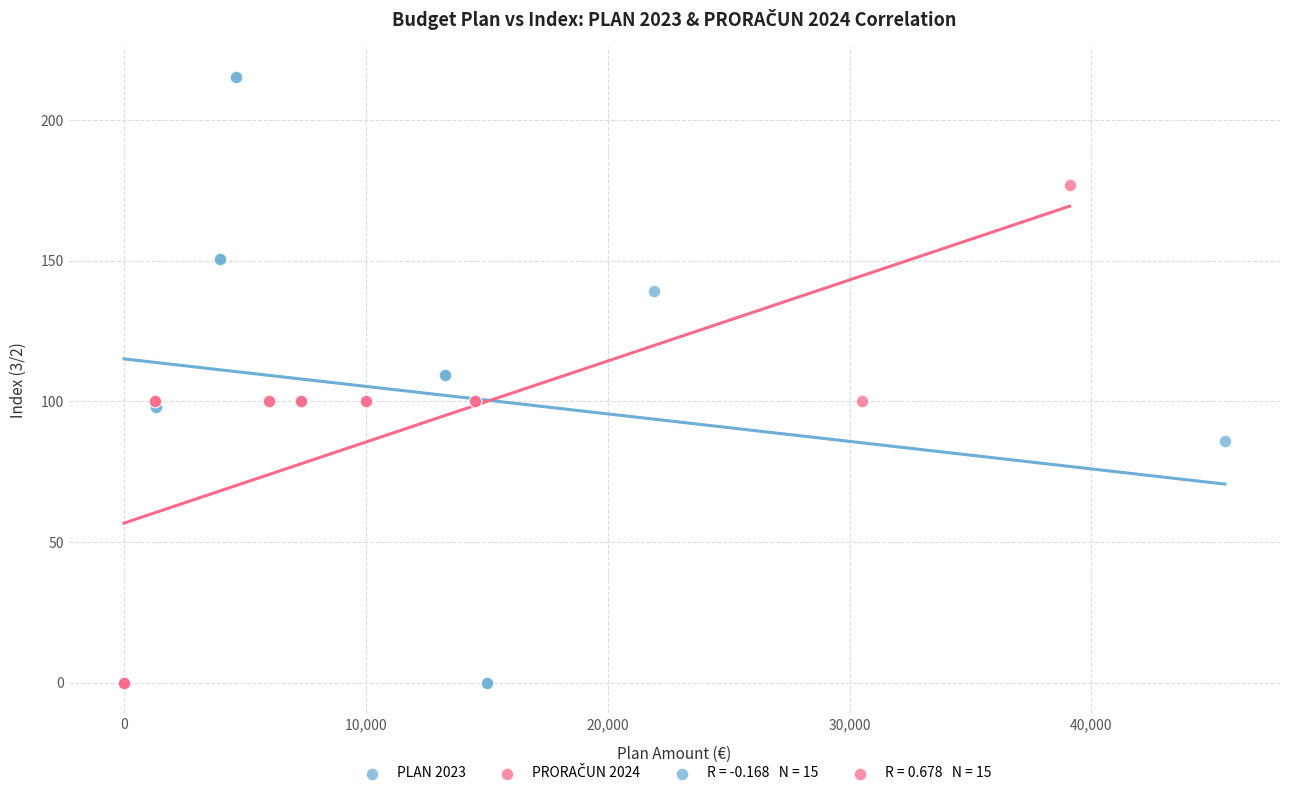

Which series has the largest Y range (max minus min)?

PLAN 2023